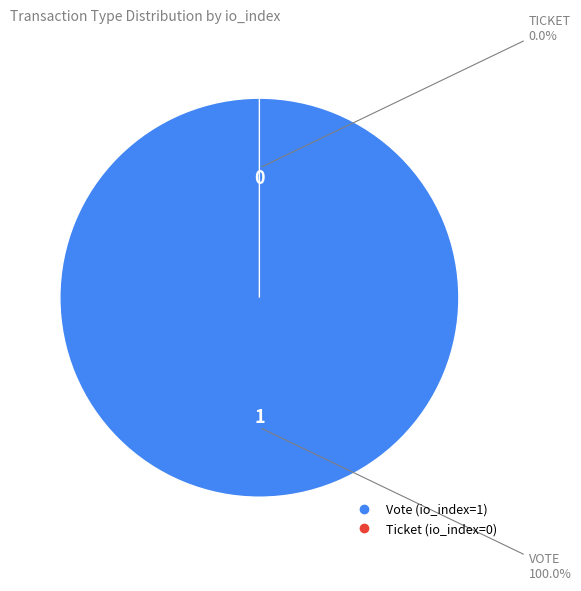

The Vote slice represents 100% of the pie. True or false?

True